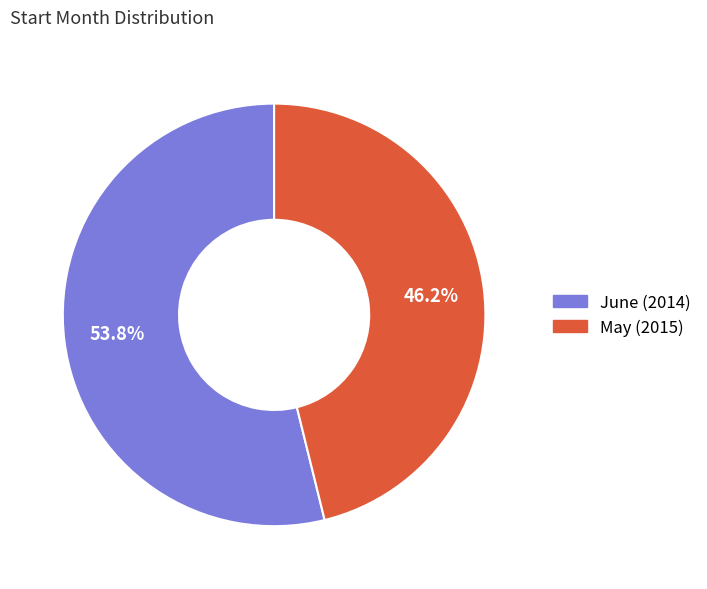

Is there a majority slice in this chart?

Yes